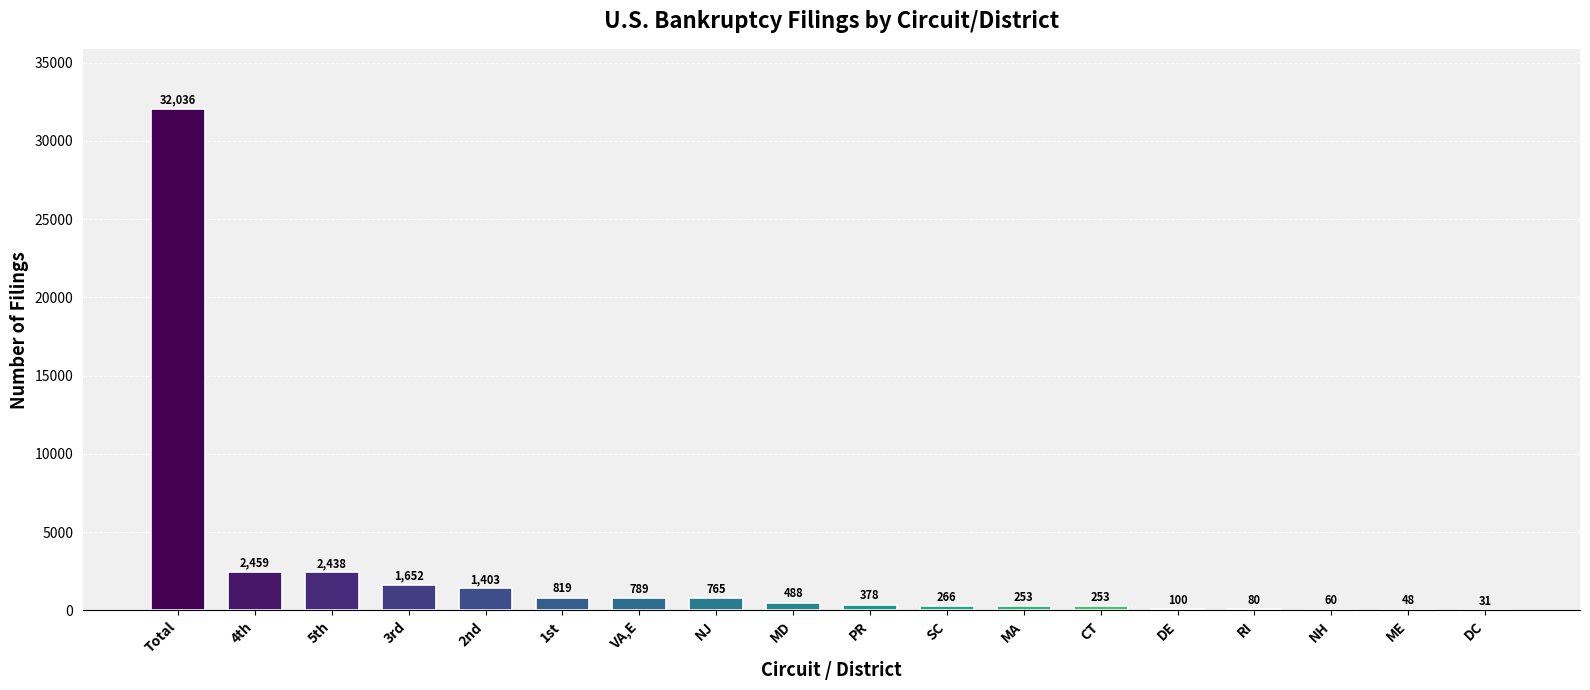

Reading right to left, what are all the values shown in this chart?

31	48	60	80	100	253	253	266	378	488	765	789	819	1403	1652	2438	2459	32036